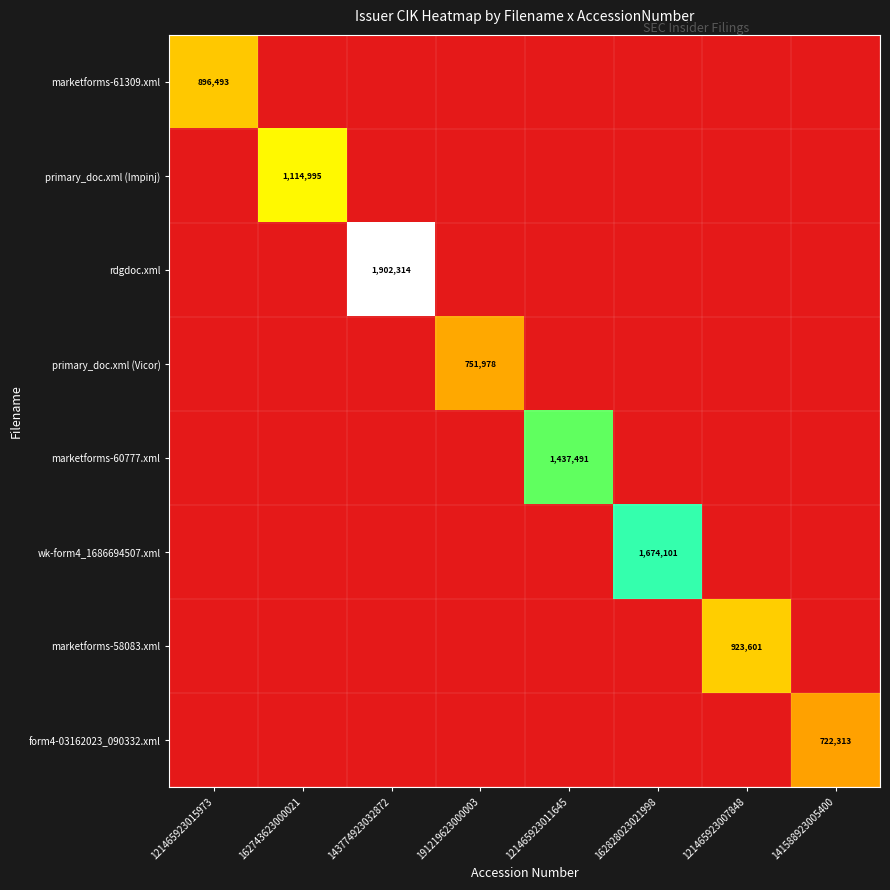

Is it true that rdgdoc.xml equals 1902314 at 143774923032872?

True